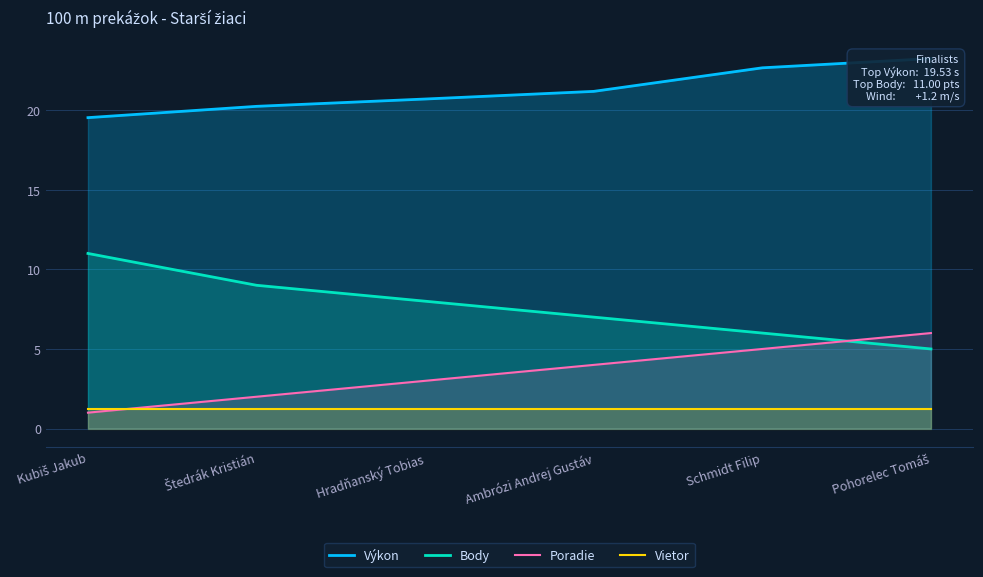

The value of Poradie at Ambrózi Andrej Gustáv is 5.9. True or false?

False